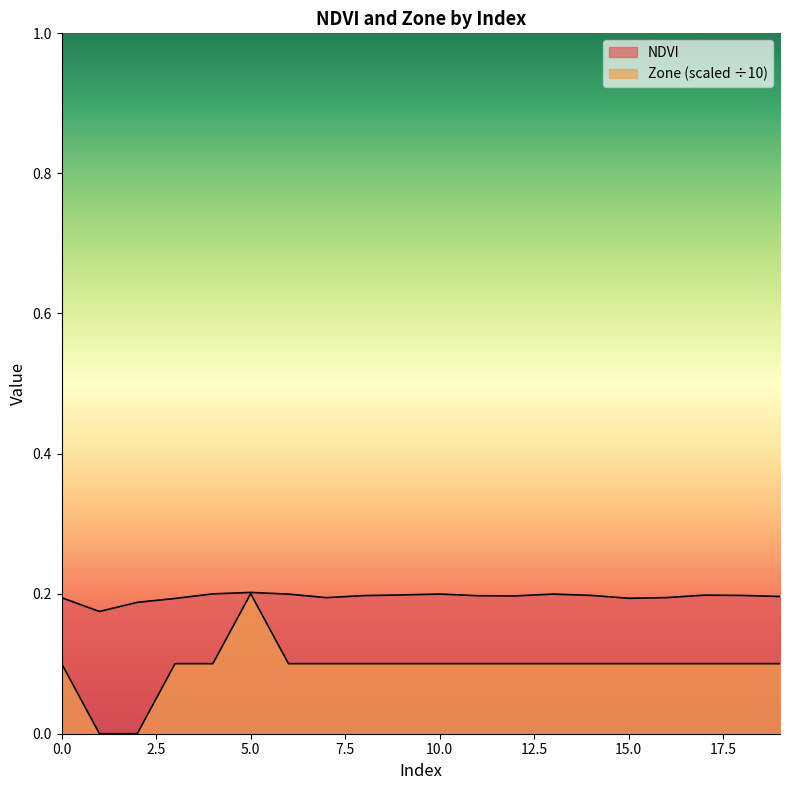

List the series in order of their overall mean, lowest first.

Zone, NDVI